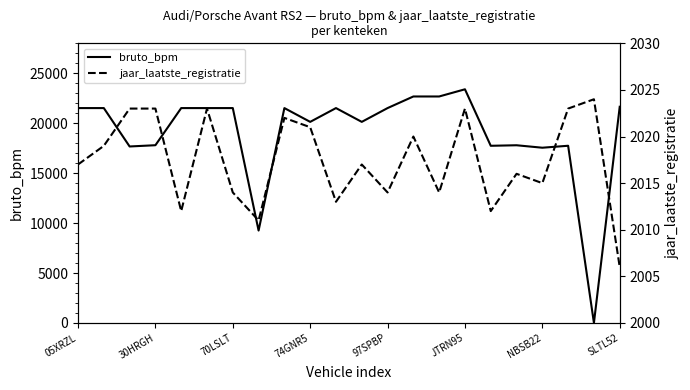

What is the greatest value displayed?

23398